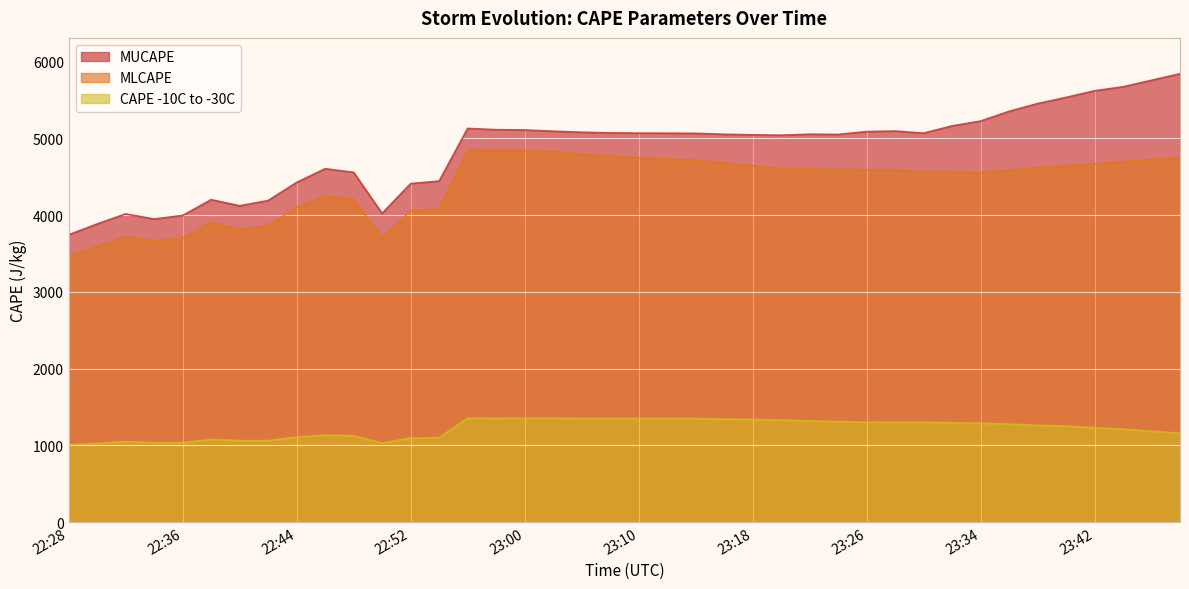

Reading right to left, what are all the values shown in this chart?

MUCAPE: 23:48=5844	23:46=5759	23:44=5674	23:42=5622	23:40=5536	23:38=5455	23:36=5354	23:34=5227	23:32=5164	23:30=5070	23:28=5097	23:26=5090	23:24=5053	23:22=5056	23:20=5043	23:18=5048	23:16=5055	23:14=5067	23:12=5069	23:10=5070	23:08=5073	23:05=5082	23:03=5095	23:00=5111	22:58=5115	22:56=5131	22:54=4445	22:52=4412	22:50=4024	22:48=4559	22:46=4606	22:44=4427	22:42=4191	22:40=4123	22:38=4203	22:36=3997	22:34=3950	22:32=4017	22:30=3886	22:28=3744
MLCAPE: 23:48=4746	23:46=4728	23:44=4696	23:42=4671	23:40=4642	23:38=4620	23:36=4588	23:34=4556	23:32=4560	23:30=4563	23:28=4590	23:26=4592	23:24=4596	23:22=4604	23:20=4611	23:18=4643	23:16=4681	23:14=4717	23:12=4734	23:10=4745	23:08=4771	23:05=4796	23:03=4833	23:00=4844	22:58=4848	22:56=4853	22:54=4086	22:52=4057	22:50=3706	22:48=4208	22:46=4252	22:44=4104	22:42=3863	22:40=3815	22:38=3906	22:36=3701	22:34=3665	22:32=3722	22:30=3597	22:28=3461
CAPE -10C to -30C: 23:48=1158	23:46=1184	23:44=1211	23:42=1229	23:40=1250	23:38=1261	23:36=1276	23:34=1289	23:32=1294	23:30=1301	23:28=1300	23:26=1302	23:24=1309	23:22=1318	23:20=1329	23:18=1336	23:16=1342	23:14=1349	23:12=1350	23:10=1350	23:08=1351	23:05=1351	23:03=1353	23:00=1353	22:58=1352	22:56=1353	22:54=1099	22:52=1095	22:50=1028	22:48=1125	22:46=1133	22:44=1107	22:42=1061	22:40=1061	22:38=1076	22:36=1035	22:34=1034	22:32=1049	22:30=1024	22:28=1009